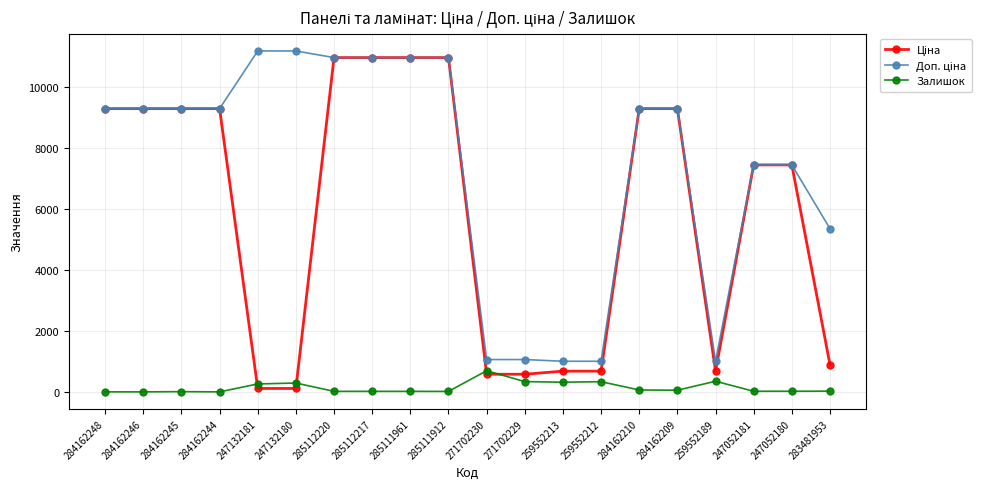

What is the total value across all series at 259552212?

2018.0